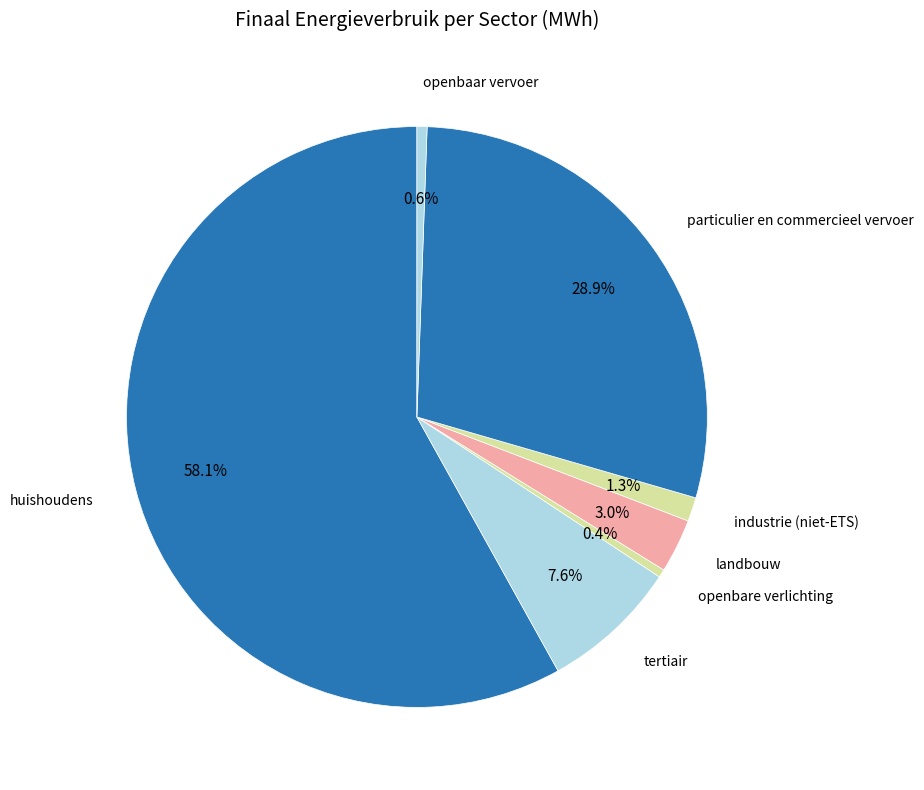

How many segments does this pie chart have?

7